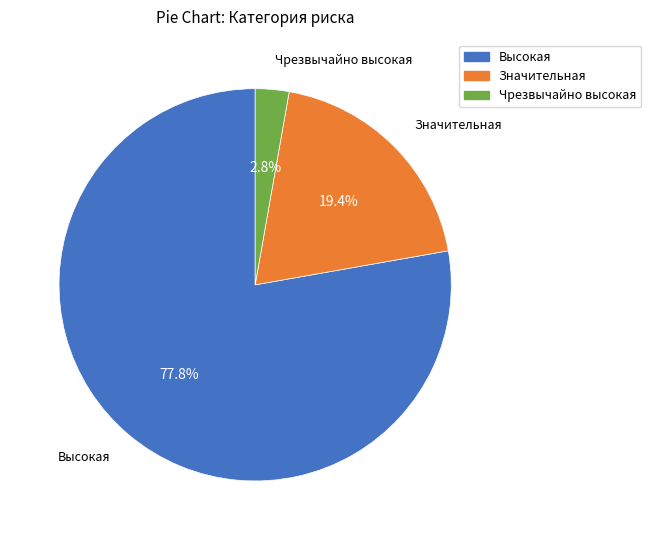

To the nearest percent, what is the difference between the Высокая and Значительная slice percentages?

58%